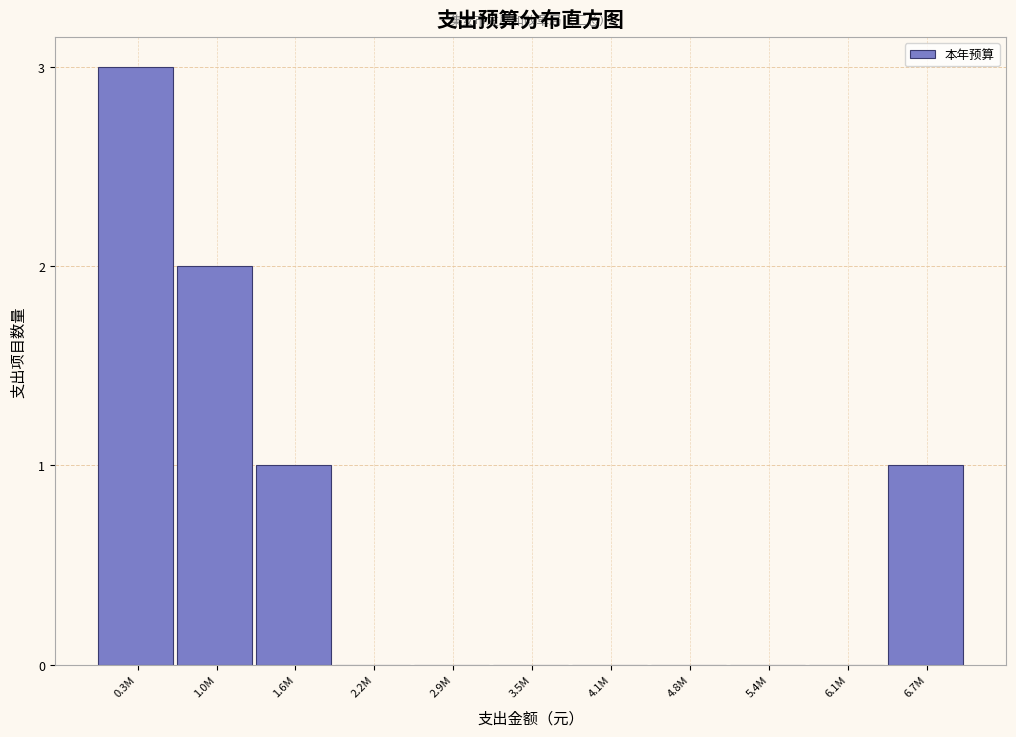

Reading left to right, extract all data points from this chart.

0.3M=3	1.0M=2	1.6M=1	2.2M=0	2.9M=0	3.5M=0	4.1M=0	4.8M=0	5.4M=0	6.1M=0	6.7M=1